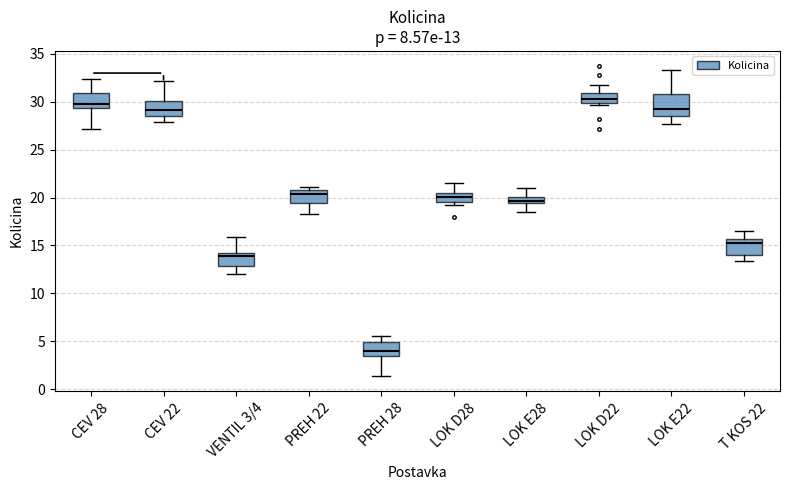

Comparing the boxes themselves (not the whiskers), which one is the tallest?

LOK E22